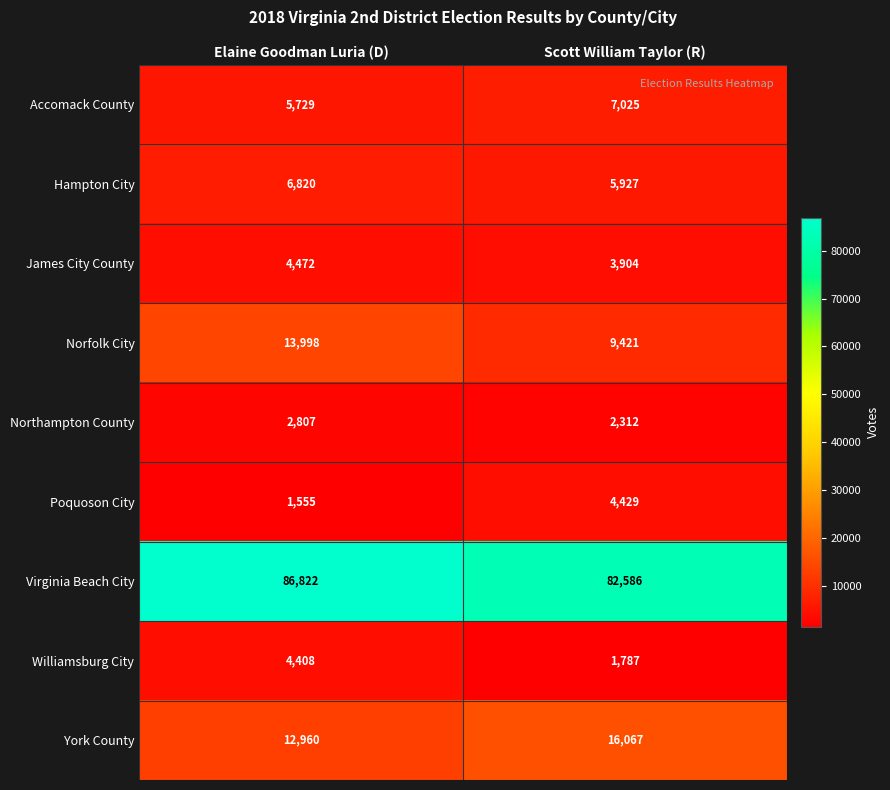

Which series has the largest range (max minus min)?

Norfolk City